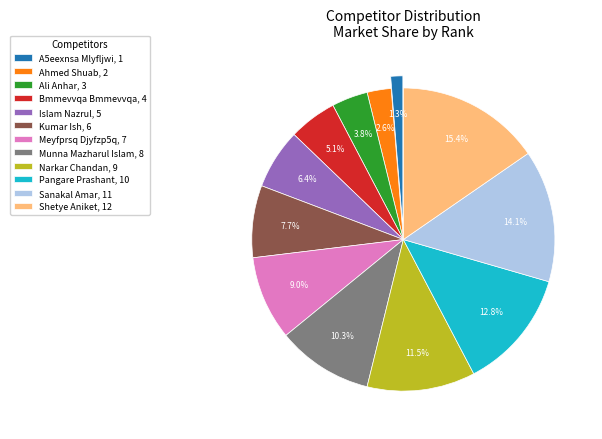

Is there a majority slice in this chart?

No